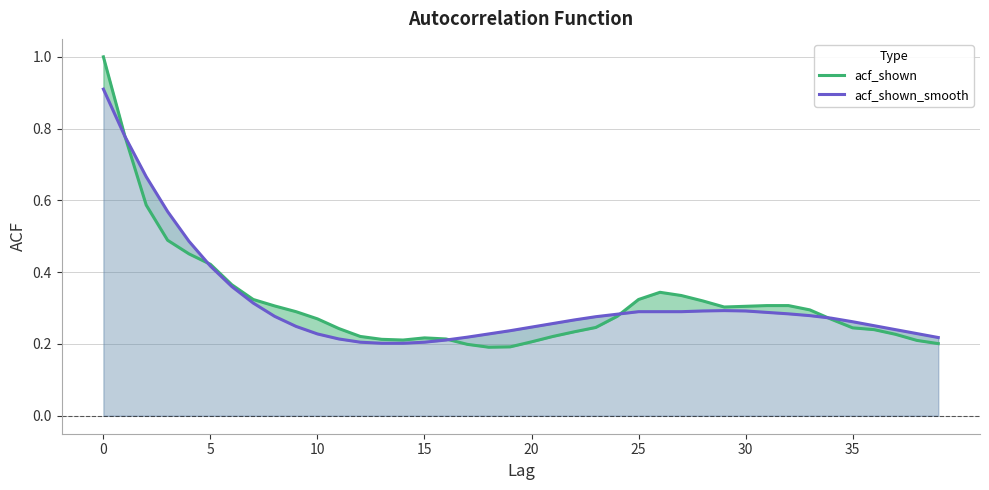

The acf_shown_smooth series shows 0.2 at 38. True or false?

True